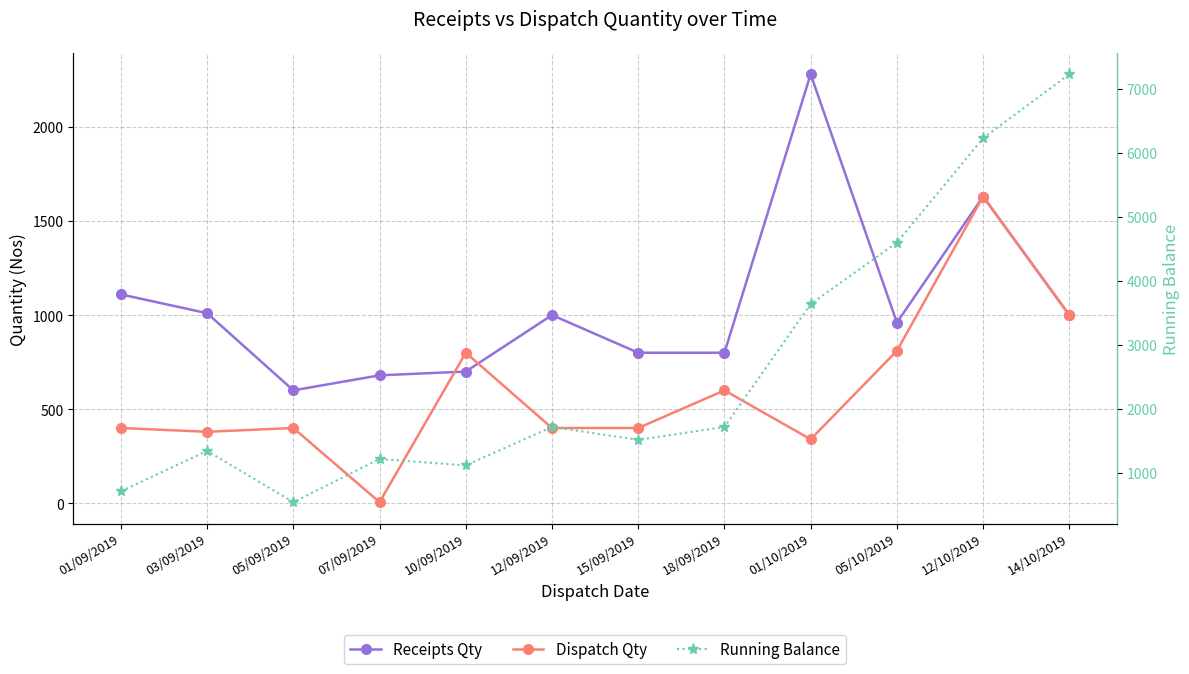

At which label does Running Balance first exceed 1714?

01/10/2019